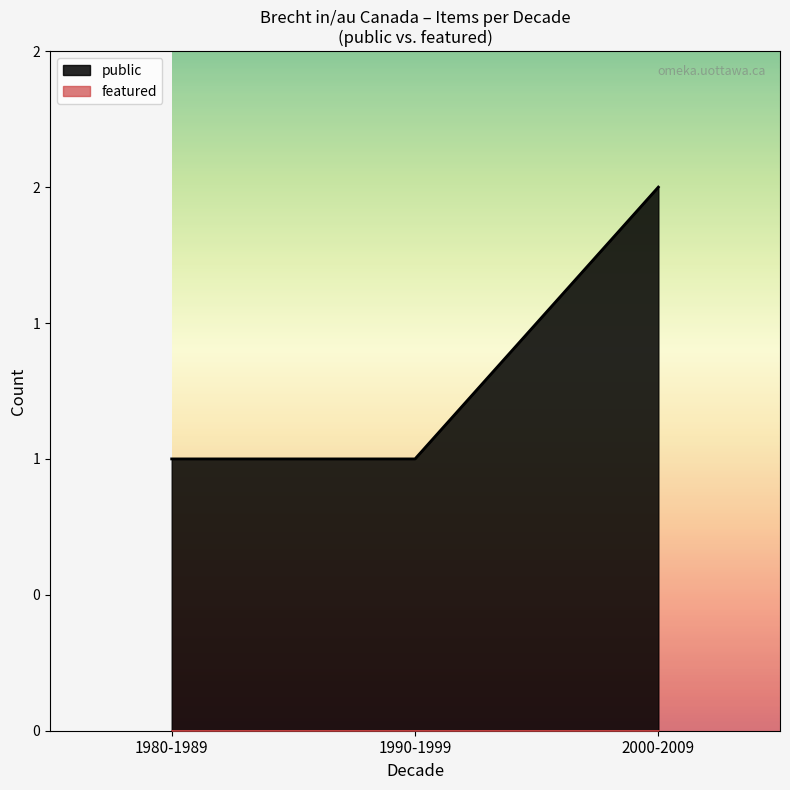

Does the chart display data point markers on the line(s)?

No